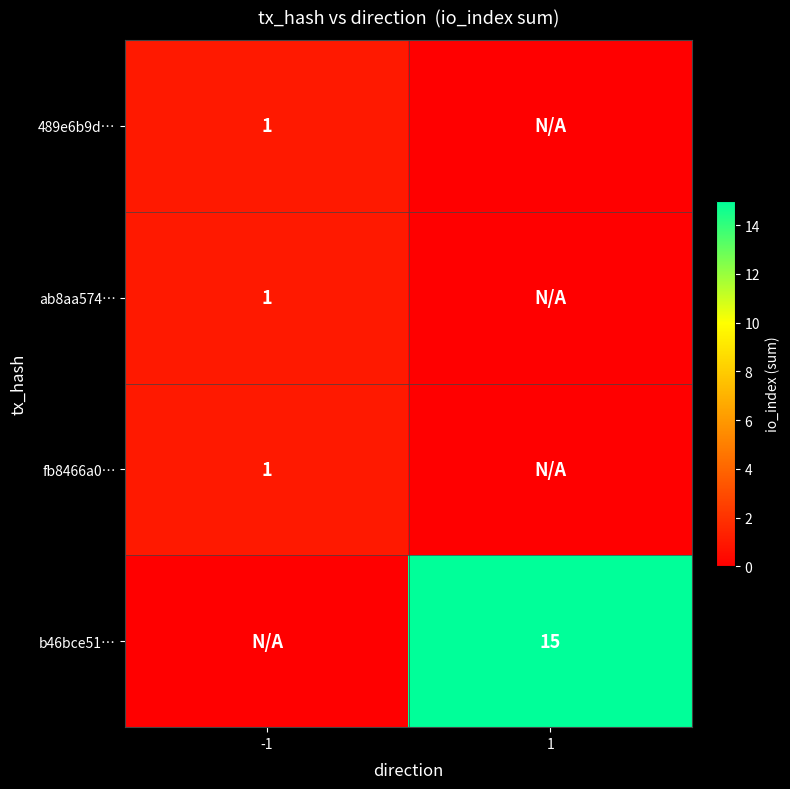

The value of fb8466a0… at -1 is 1. True or false?

True